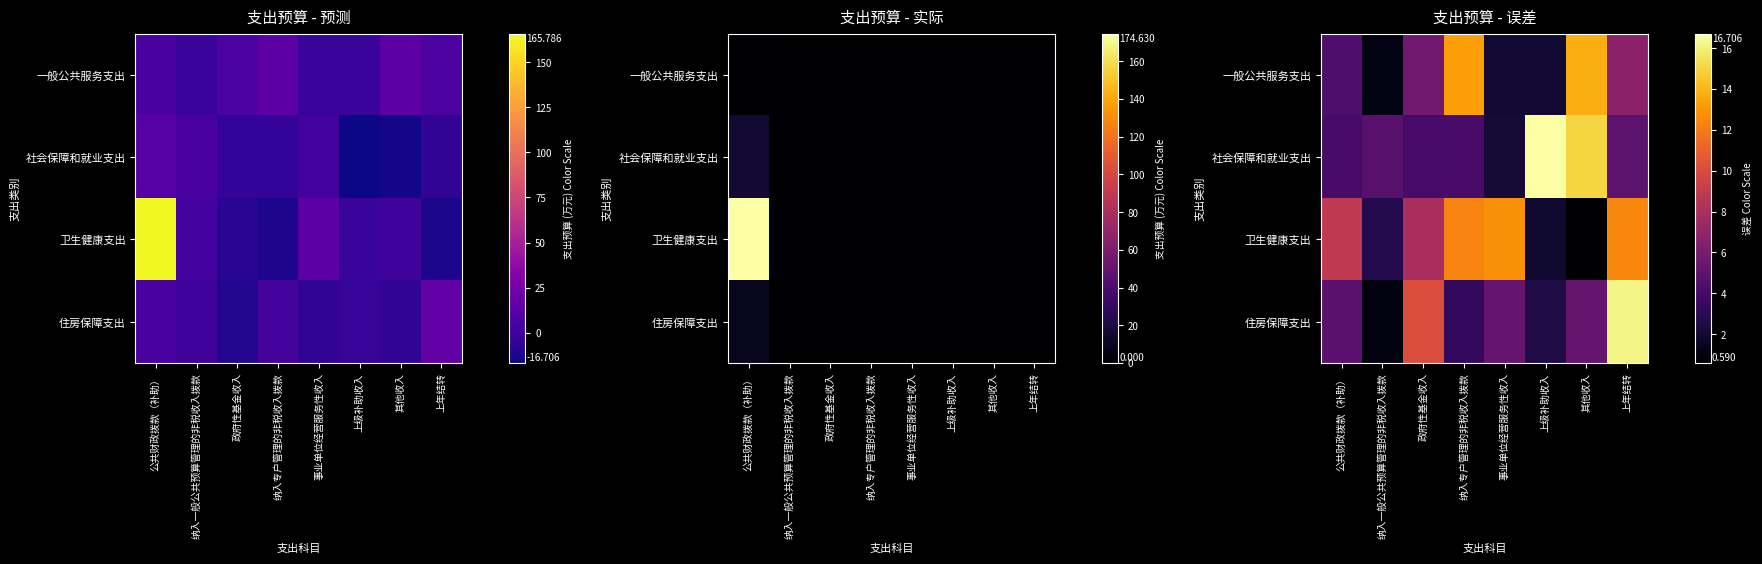

How many distinct data groups are displayed?

4